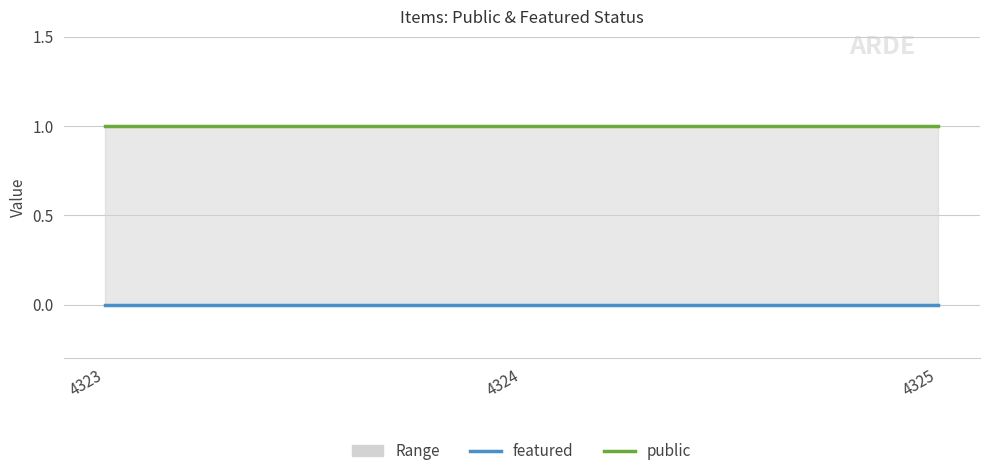

At which category does the chart reach its minimum across all series?

4323